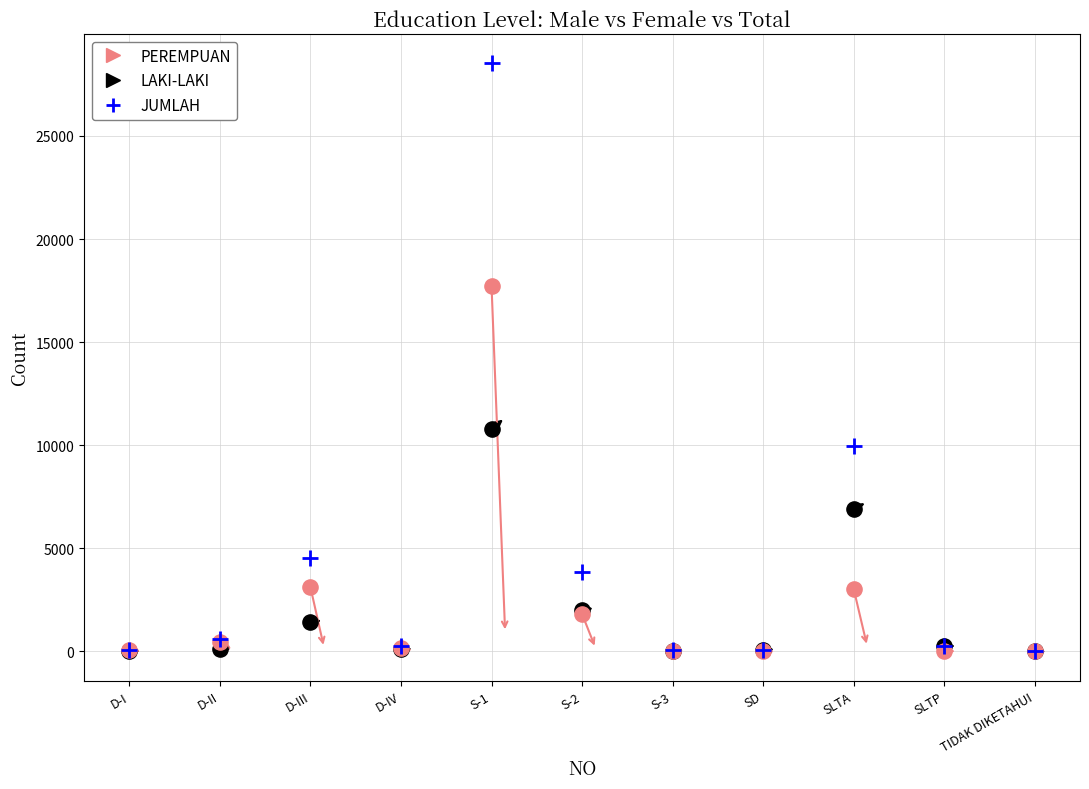

Which series contains the highest Y value?

JUMLAH